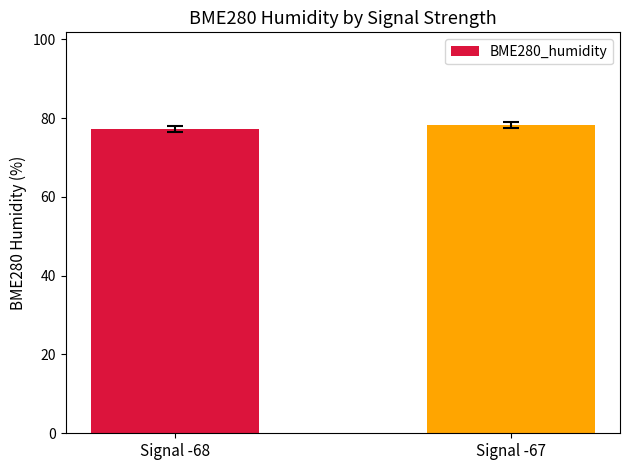

What value does the data have at Signal -68?

77.2